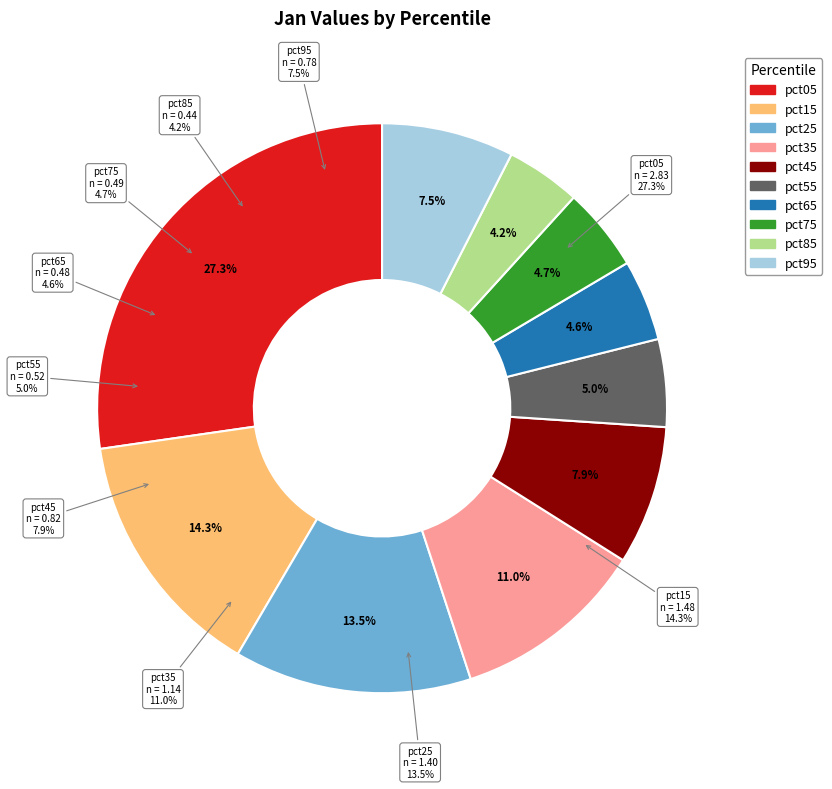

To the nearest percent, what portion does pct35 represent?

11%